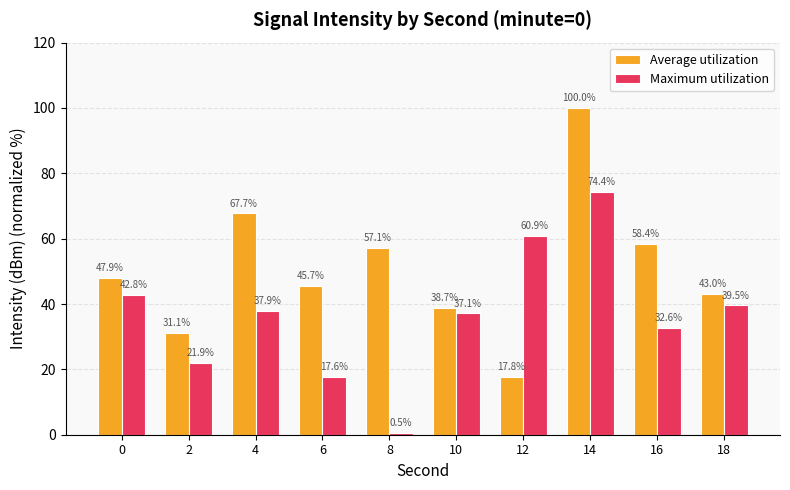

At which label does Maximum utilization reach its minimum?

8